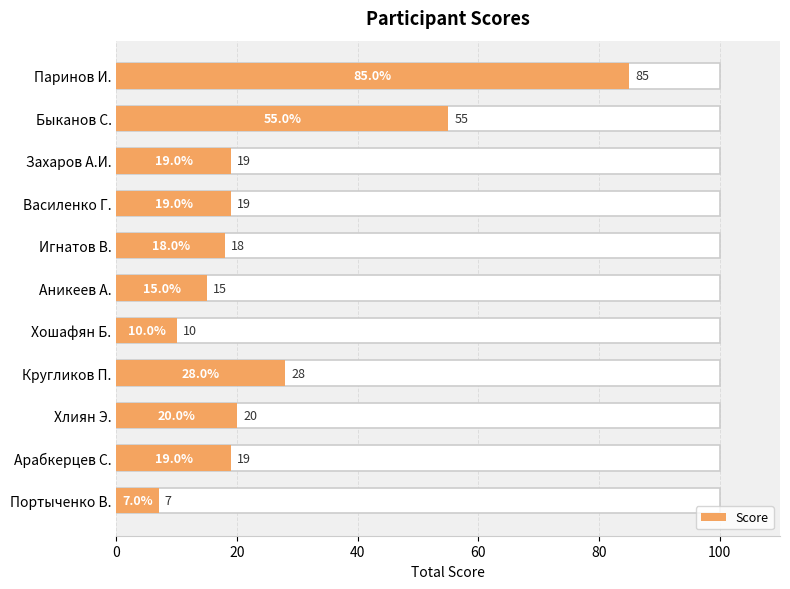

What is the average value?

27